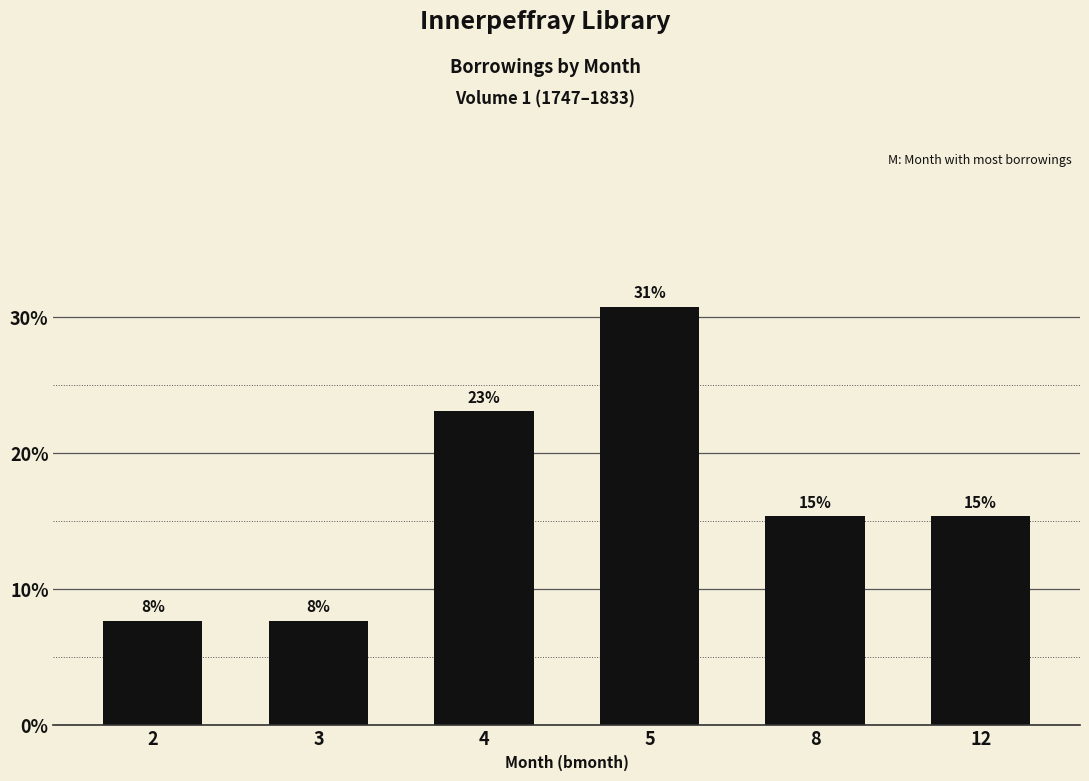

Reading left to right, what are all the values shown in this chart?

2=7.7	3=7.7	4=23.1	5=30.8	8=15.4	12=15.4